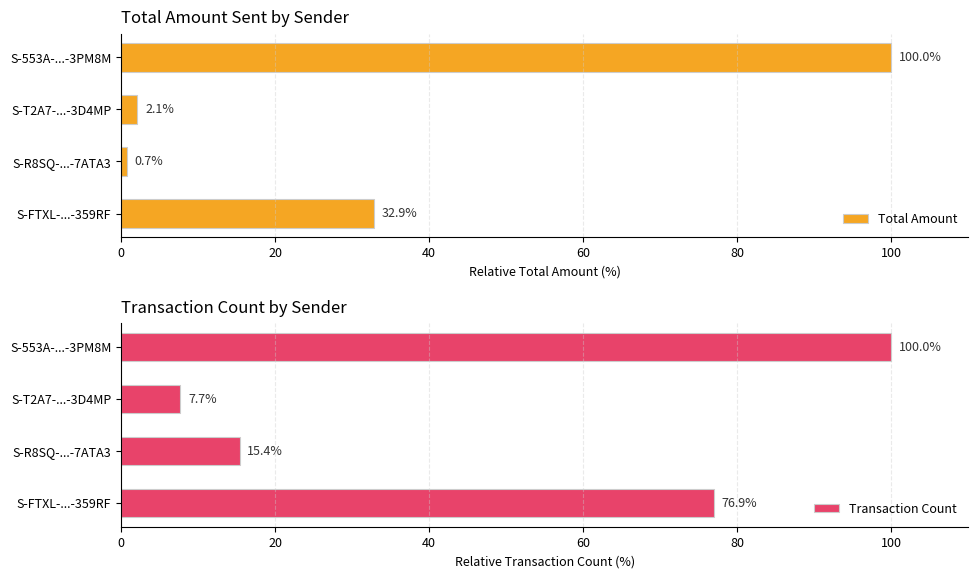

Is it true that Total Amount equals 100.0 at S-553A-...-3PM8M?

True